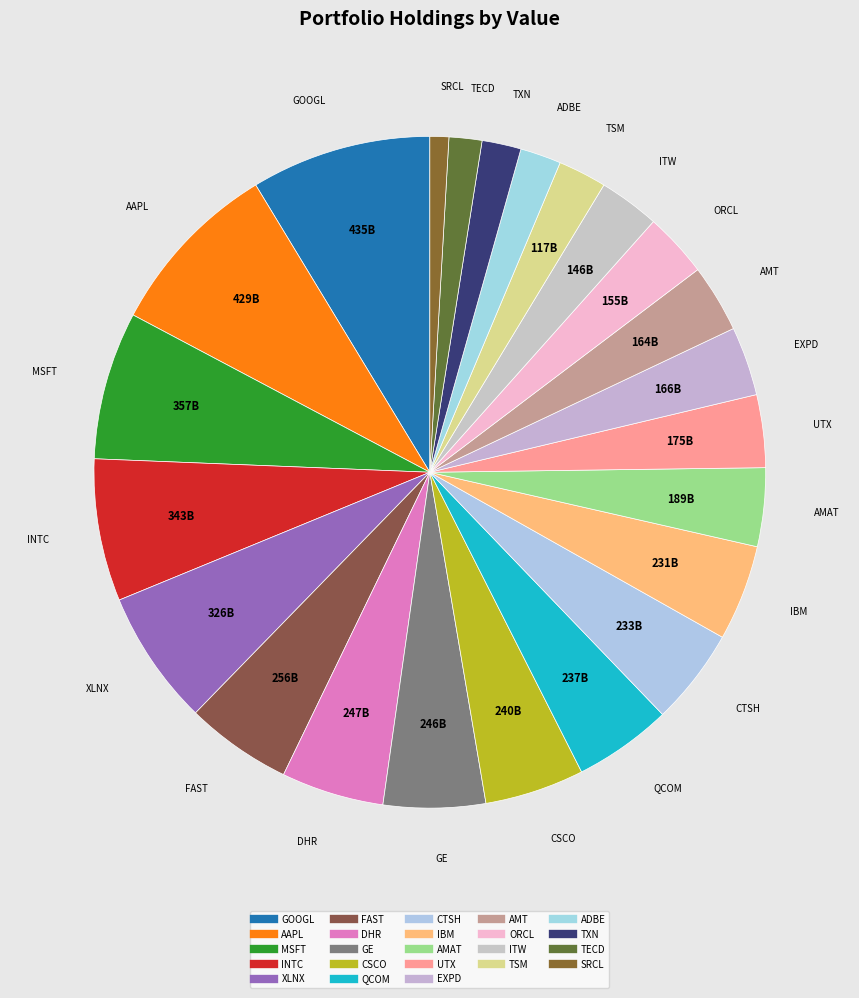

How many segments does this pie chart have?

23